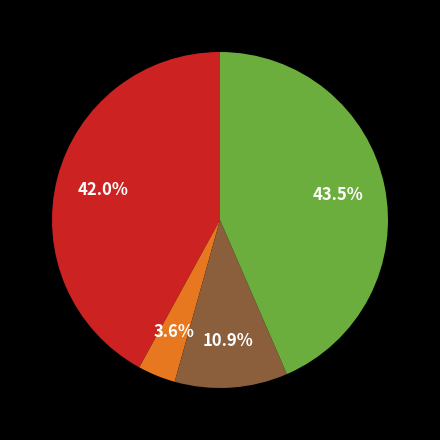

Does any single category account for the majority?

No